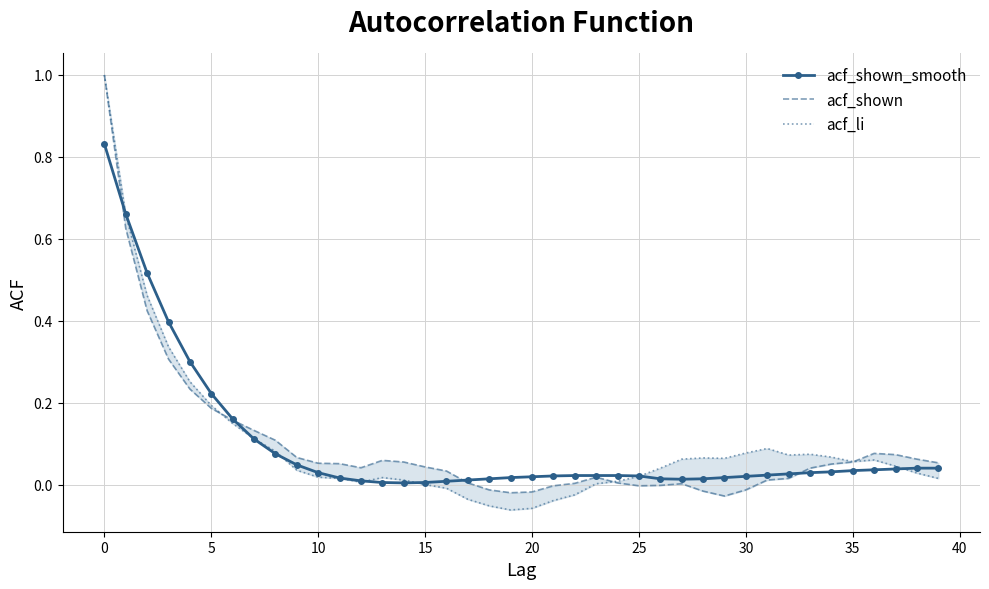

Which series ends up on top after the final intersection of acf_shown_smooth and acf_shown?

acf_shown